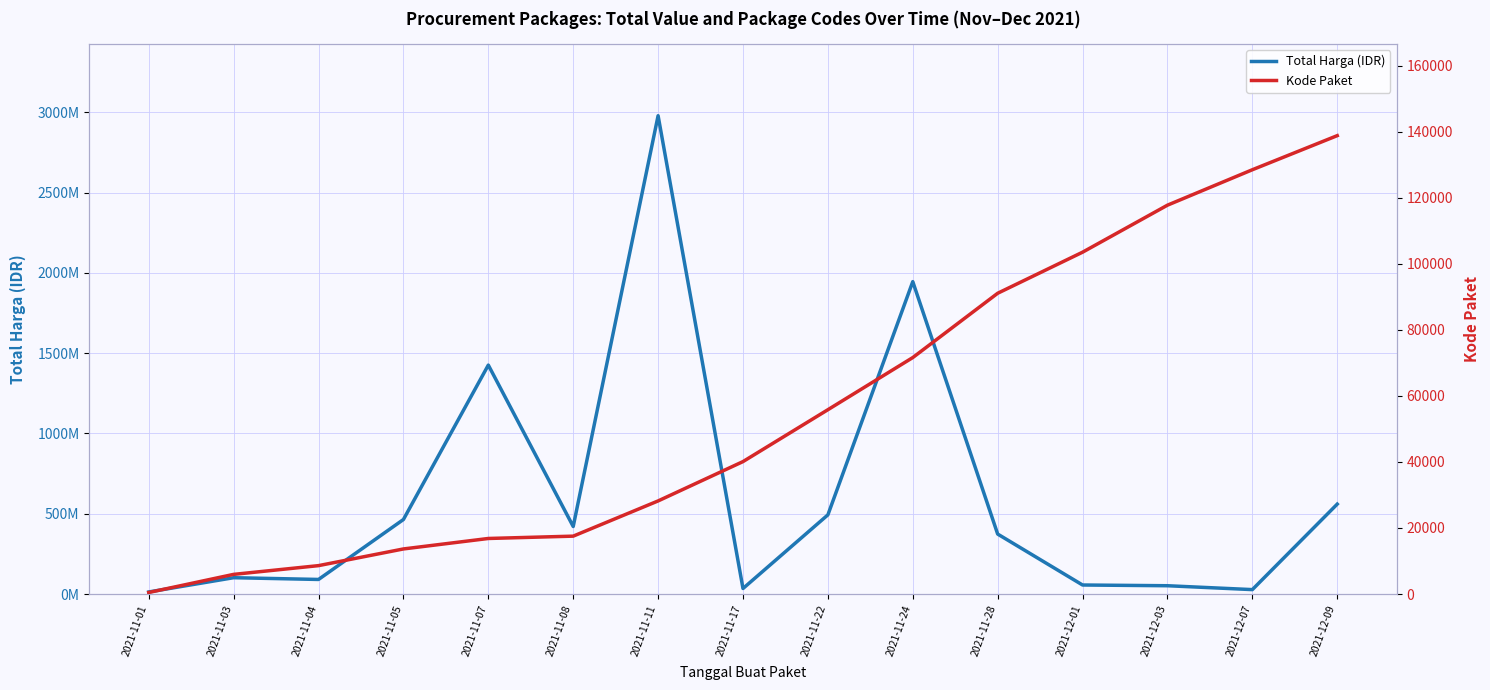

Is it true that Kode Paket equals 28857 at 2021-11-07?

False